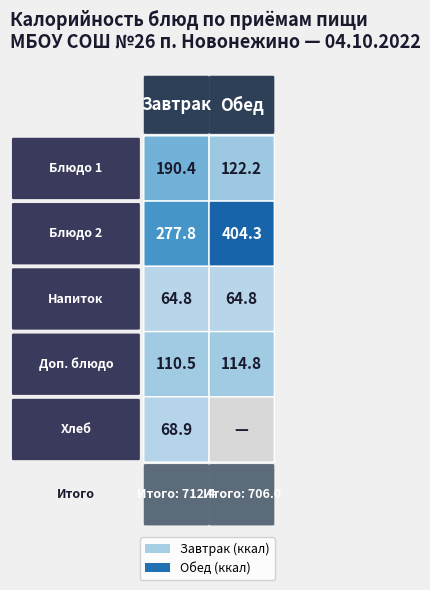

The Завтрак series shows 260.1 at 0. True or false?

False